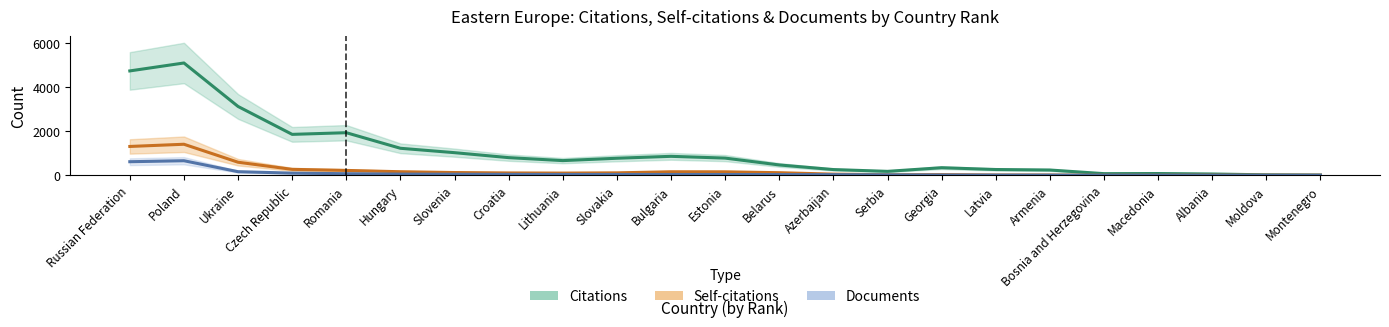

The value of Citations (smoothed) at Albania is 14.7. True or false?

False